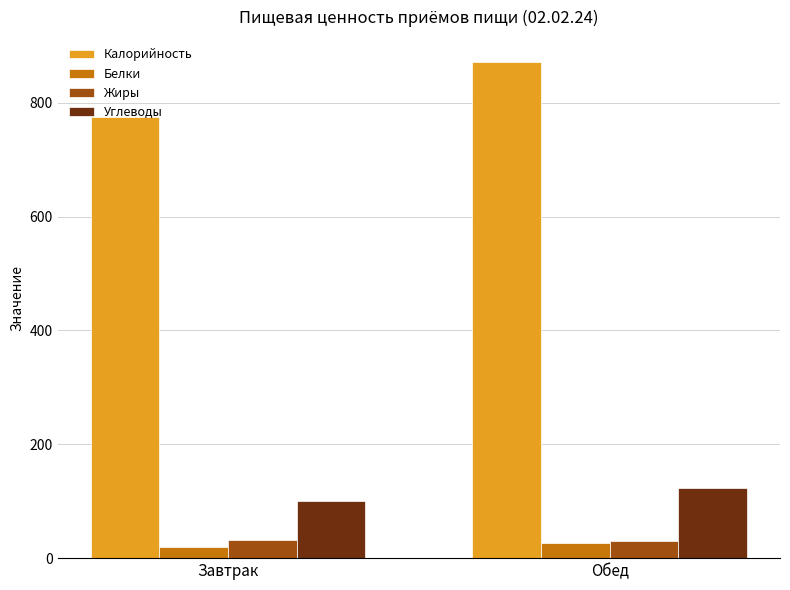

What is the approximate value of Калорийность at Обед?

871.8